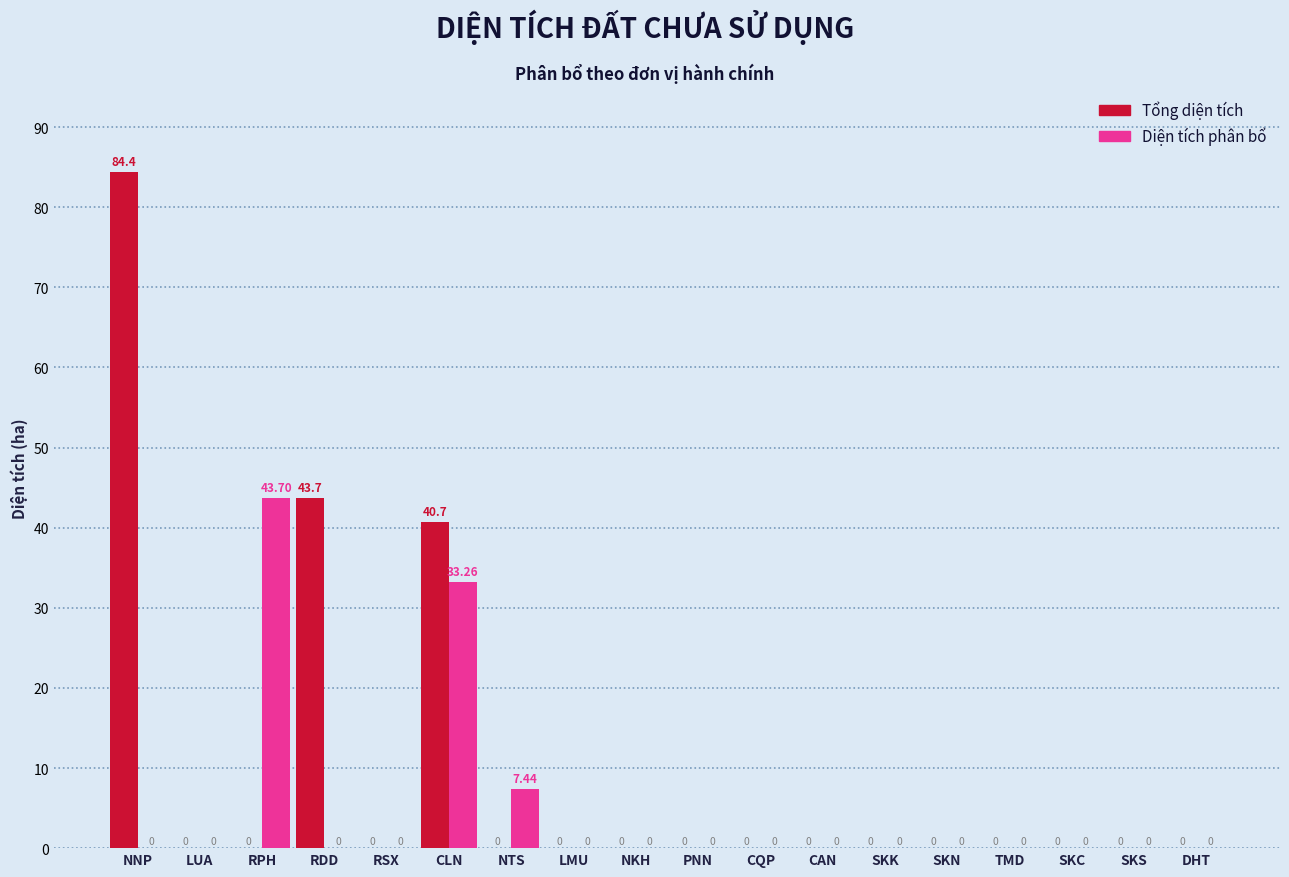

Which series changed the most between NNP and RPH?

Tổng diện tích